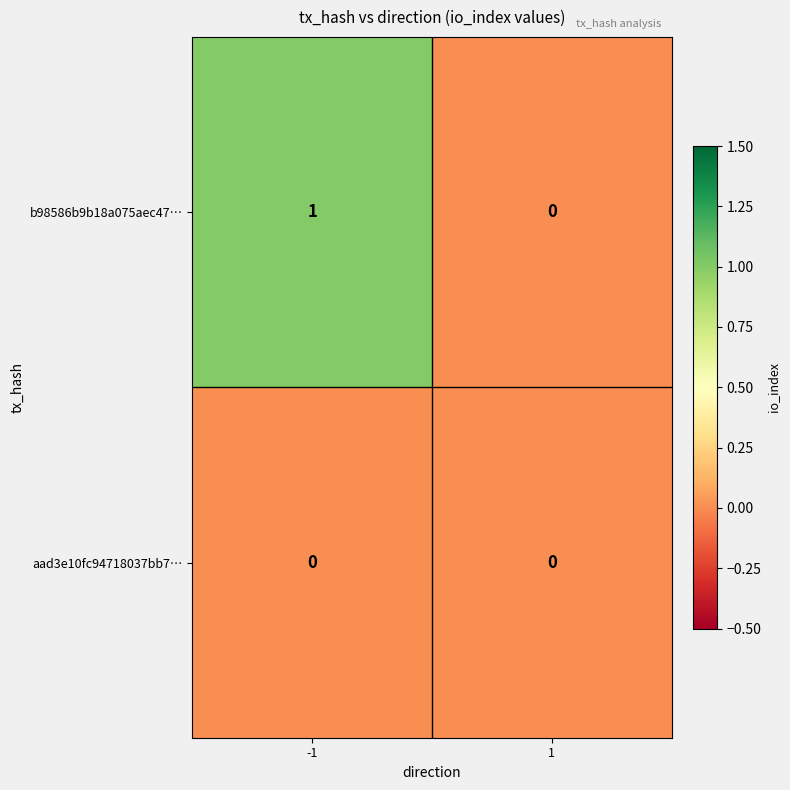

True or false: b98586b9b18a075aec47… has a value of 2 at -1.

False